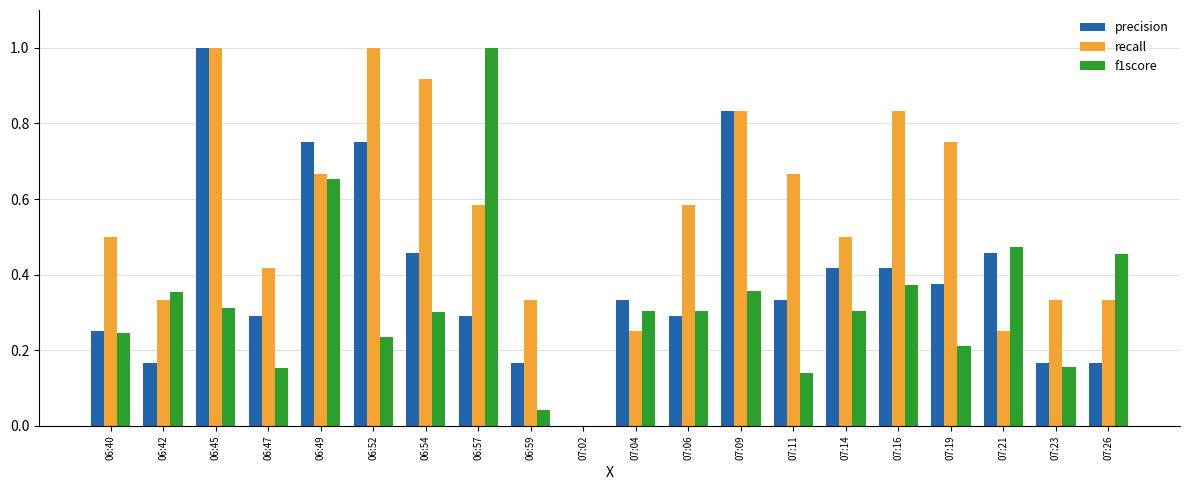

Where is recall nearest to the value 0?

07:02